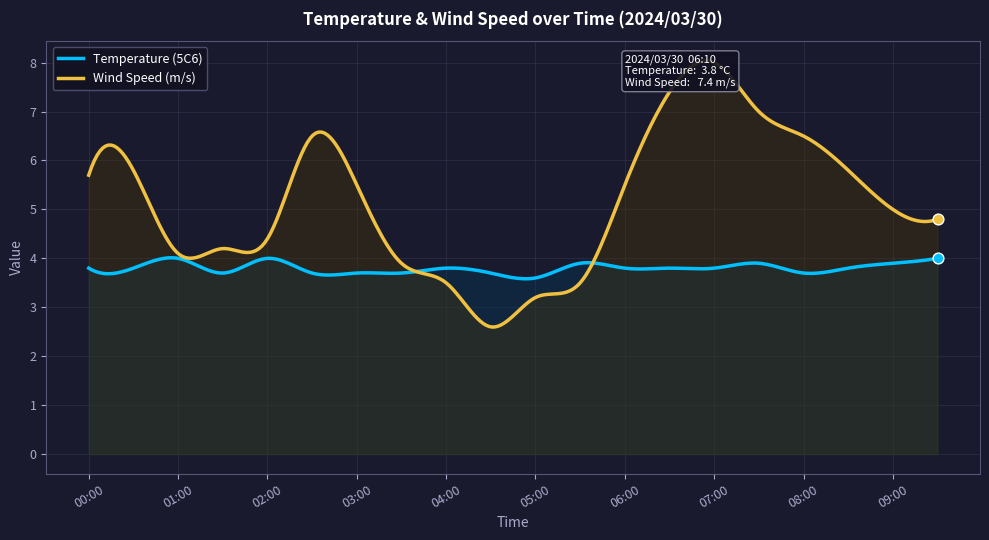

What is the total value across all series at 02:30?

10.2